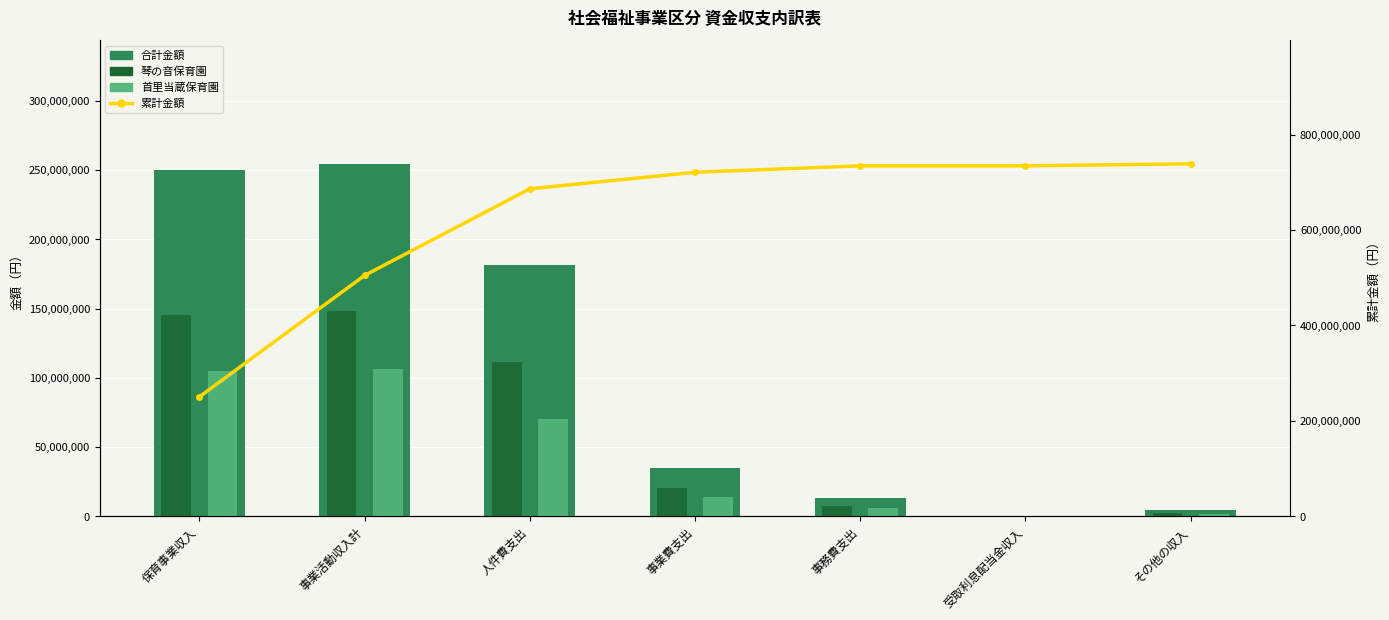

Reading left to right, what are all the values shown in this chart?

合計金額: 保育事業収入=250297970	事業活動収入計=254535408	人件費支出=181635568	事業費支出=34624367	事務費支出=13511062	受取利息配当金収入=12102	その他の収入=4225336
累計金額: 保育事業収入=250297970	事業活動収入計=504833378	人件費支出=686468946	事業費支出=721093313	事務費支出=734604375	受取利息配当金収入=734616477	その他の収入=738841813